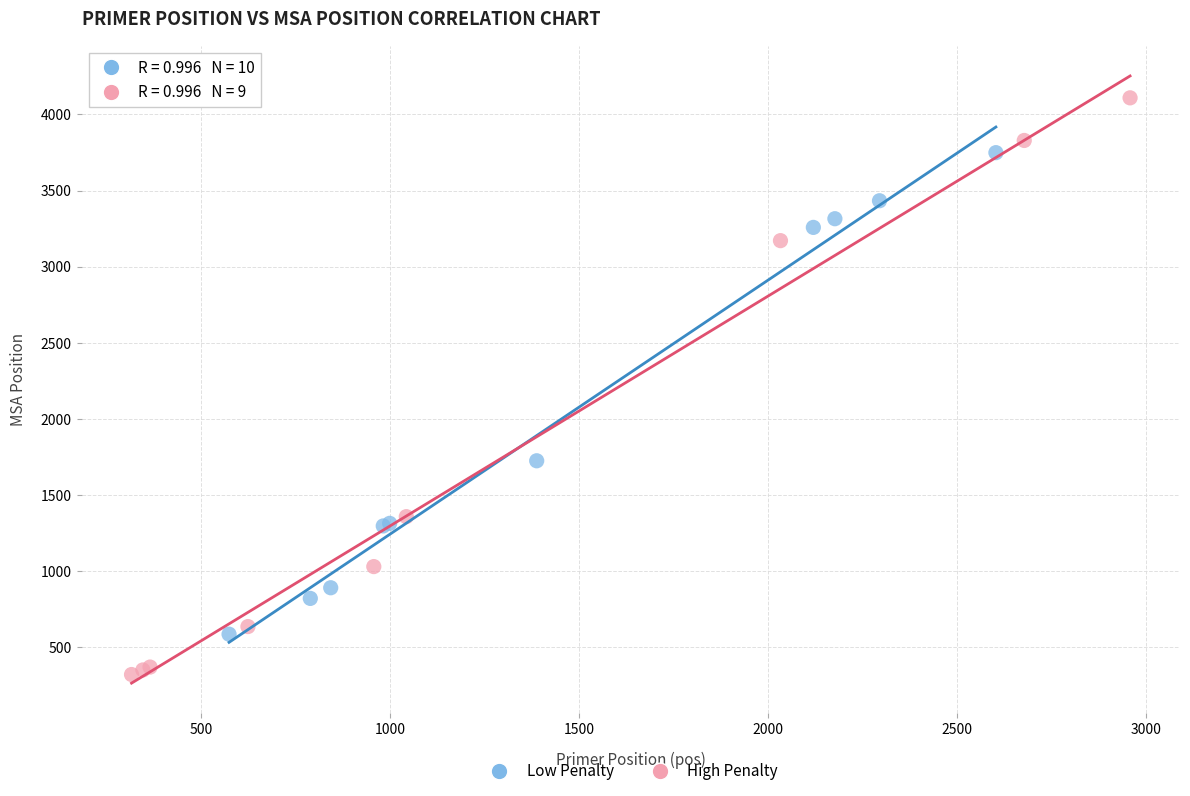

Which series has the largest Y range (max minus min)?

High Penalty